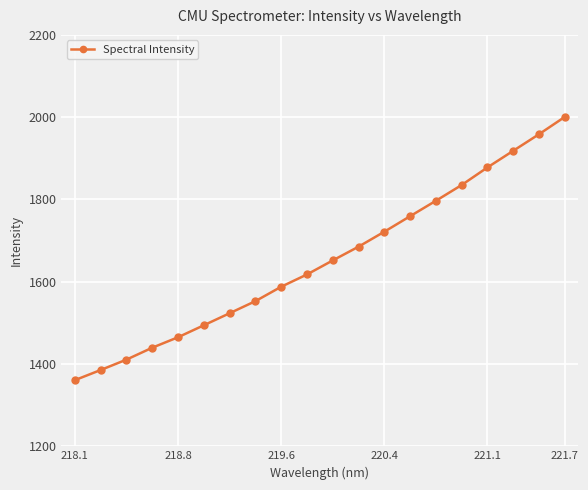

What is the difference between the second highest and second lowest values?

573.0